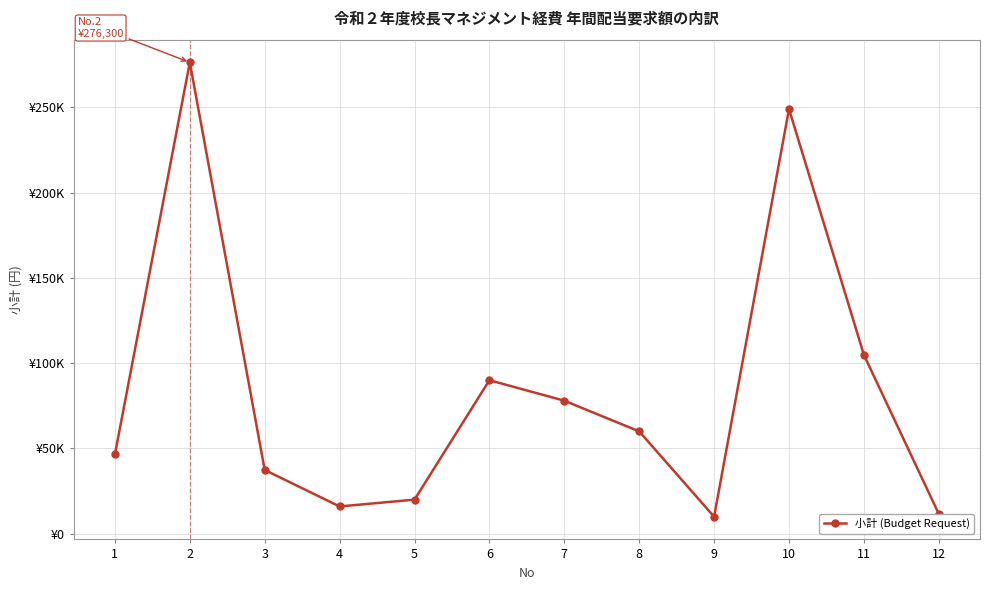

Is this an area chart (filled region under the line)?

No